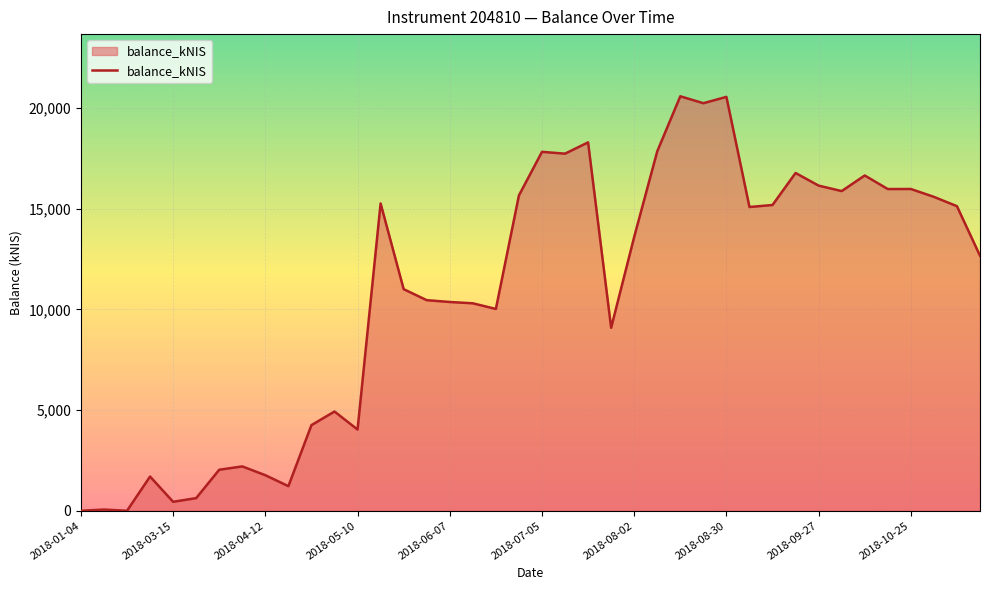

What is the maximum value shown in the chart?

20579.8